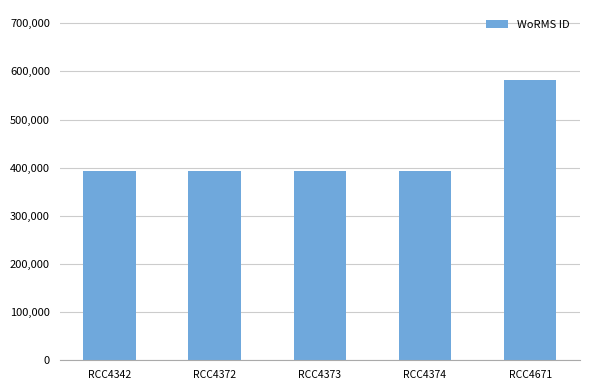

Is it true that the value at RCC4373 is 393087?

True